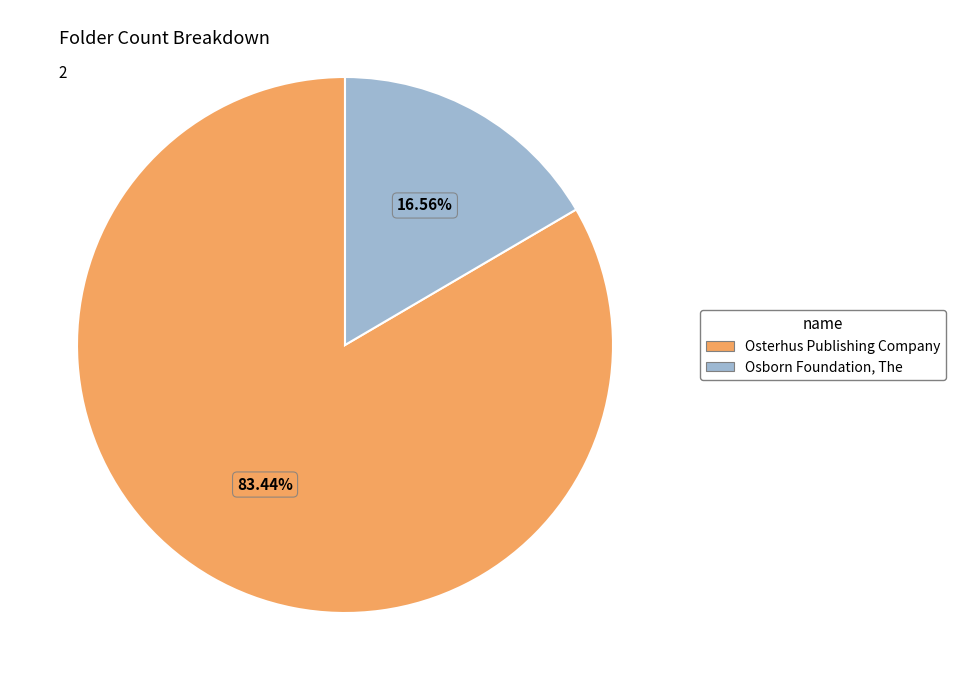

What is the ratio of the value at Osterhus Publishing Company to the value at Osborn Foundation, The?

5.0